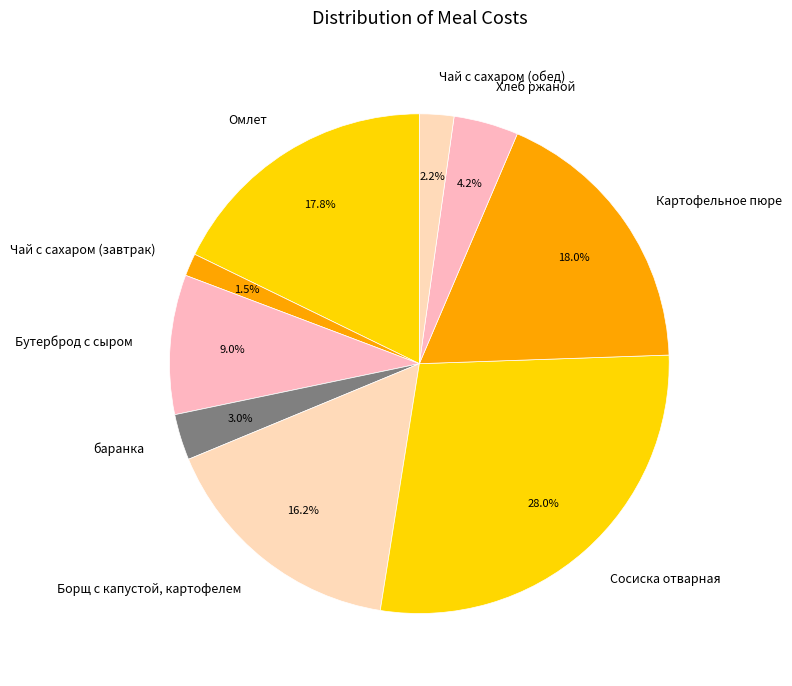

Between Сосиска отварная and Хлеб ржаной, which is larger?

Сосиска отварная